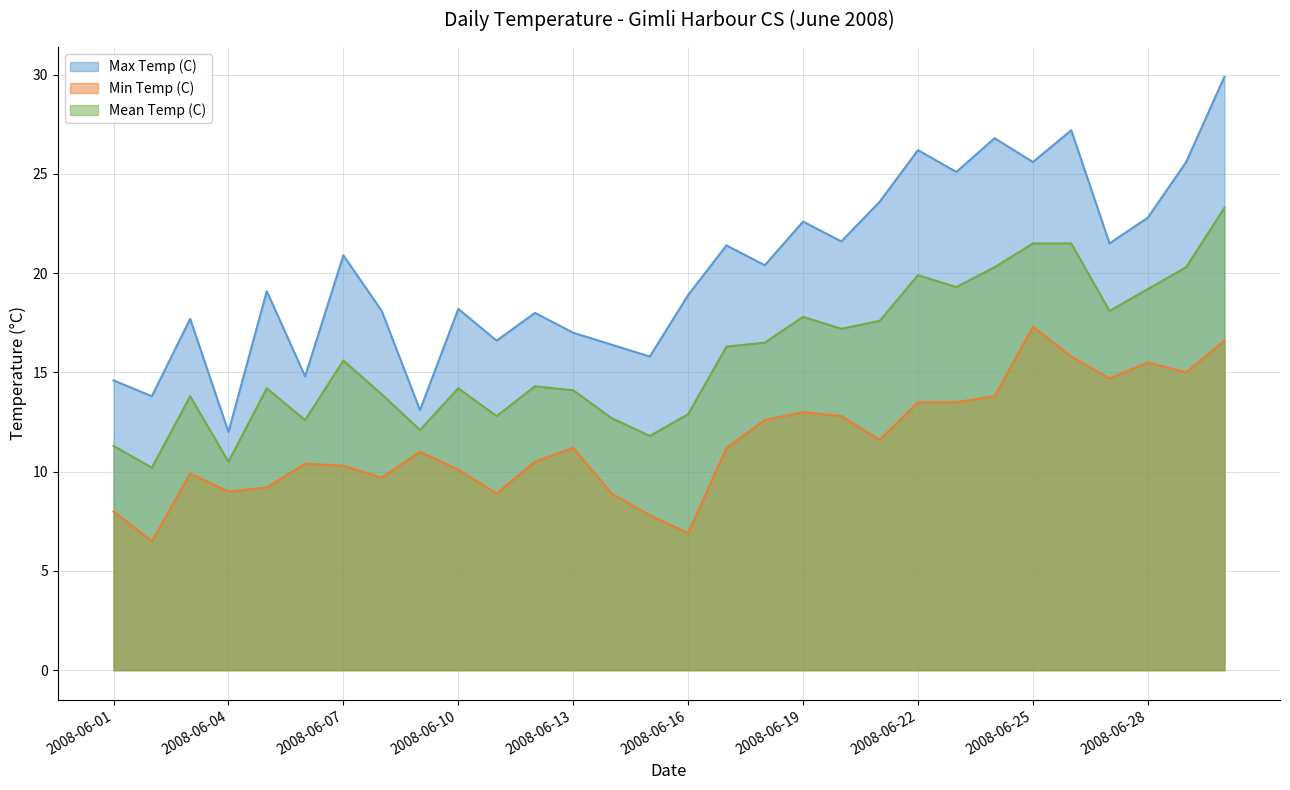

The Max Temp (C) series shows 29.9 at 2008-06-30. True or false?

True